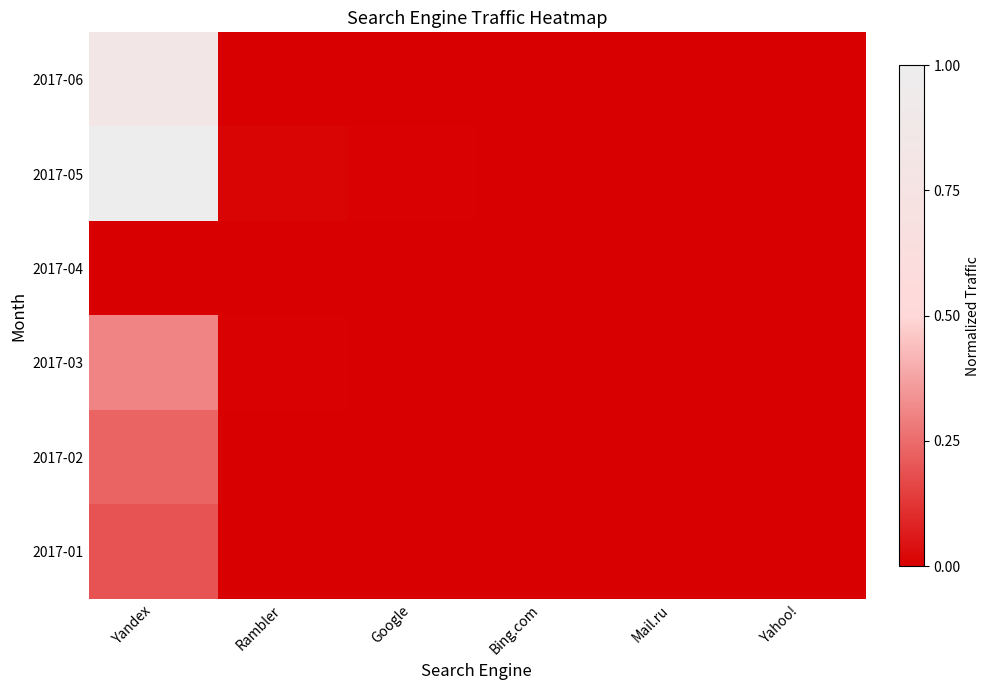

Reading right to left, transcribe all the data shown in this chart.

2017-06: Yahoo!=0.0	Mail.ru=0.0	Bing.com=0.0	Google=0.0	Rambler=0.0	Yandex=0.8
2017-05: Yahoo!=0.0	Mail.ru=0.0	Bing.com=0.0	Google=0.0	Rambler=0.0	Yandex=1.0
2017-04: Yahoo!=0.0	Mail.ru=0.0	Bing.com=0.0	Google=0.0	Rambler=0.0	Yandex=0.0
2017-03: Yahoo!=0.0	Mail.ru=0.0	Bing.com=0.0	Google=0.0	Rambler=0.0	Yandex=0.3
2017-02: Yahoo!=0.0	Mail.ru=0.0	Bing.com=0.0	Google=0.0	Rambler=0.0	Yandex=0.2
2017-01: Yahoo!=0.0	Mail.ru=0.0	Bing.com=0.0	Google=0.0	Rambler=0.0	Yandex=0.2